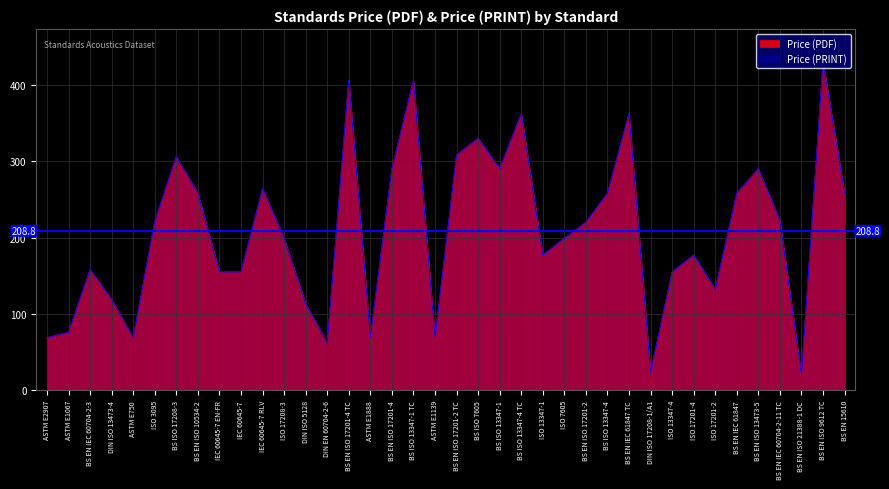

True or false: Price (PDF) and Price (PRINT) intersect in this chart.

False